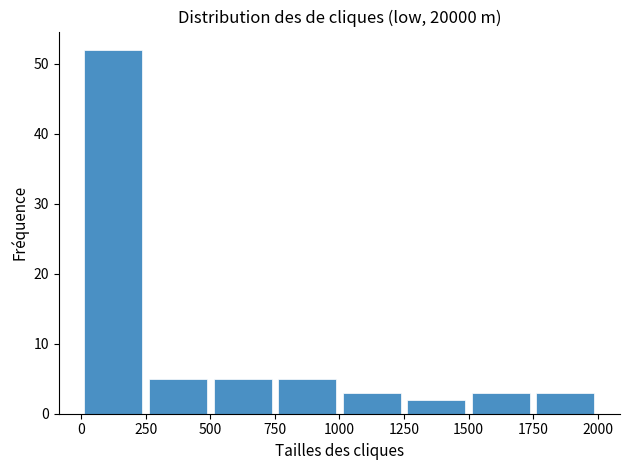

Over which range of the x-axis is the bar tallest?

0 to 250